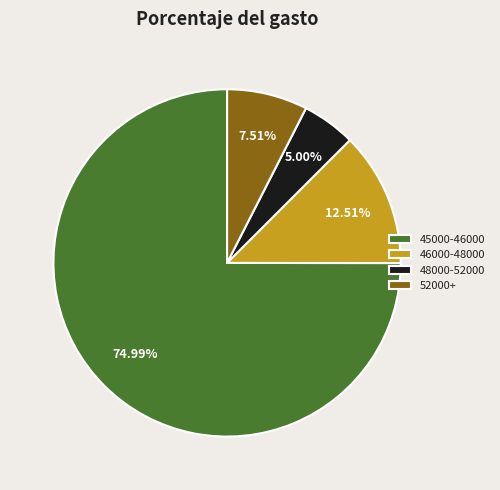

Between 52000+ and 46000-48000, which is larger?

46000-48000